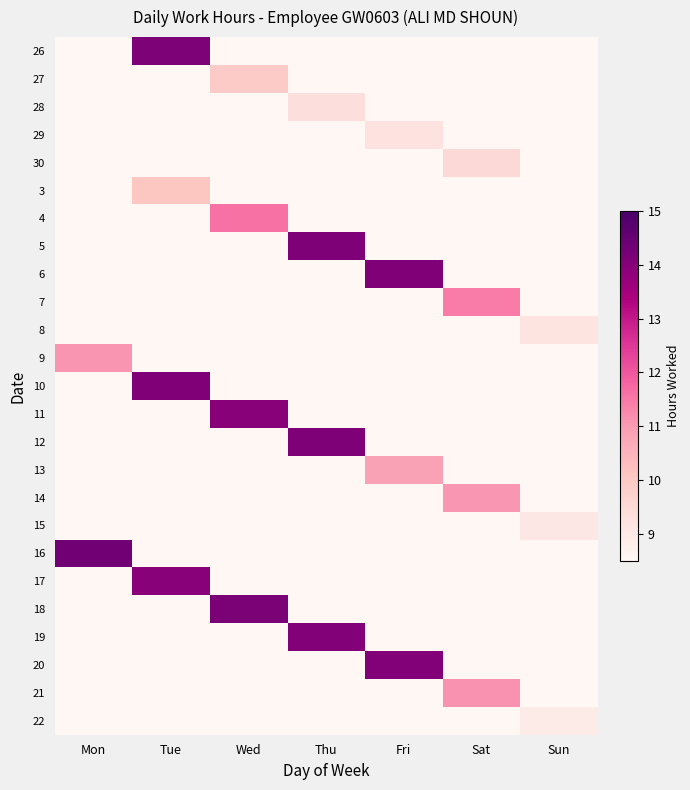

How many distinct data groups are displayed?

25